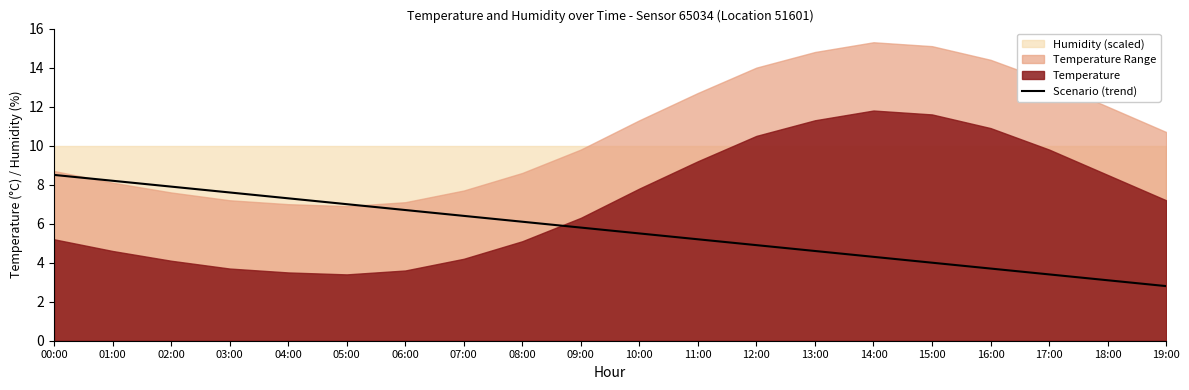

Approximately how many times larger is the value at 08:00 compared to 14:00?

1.4